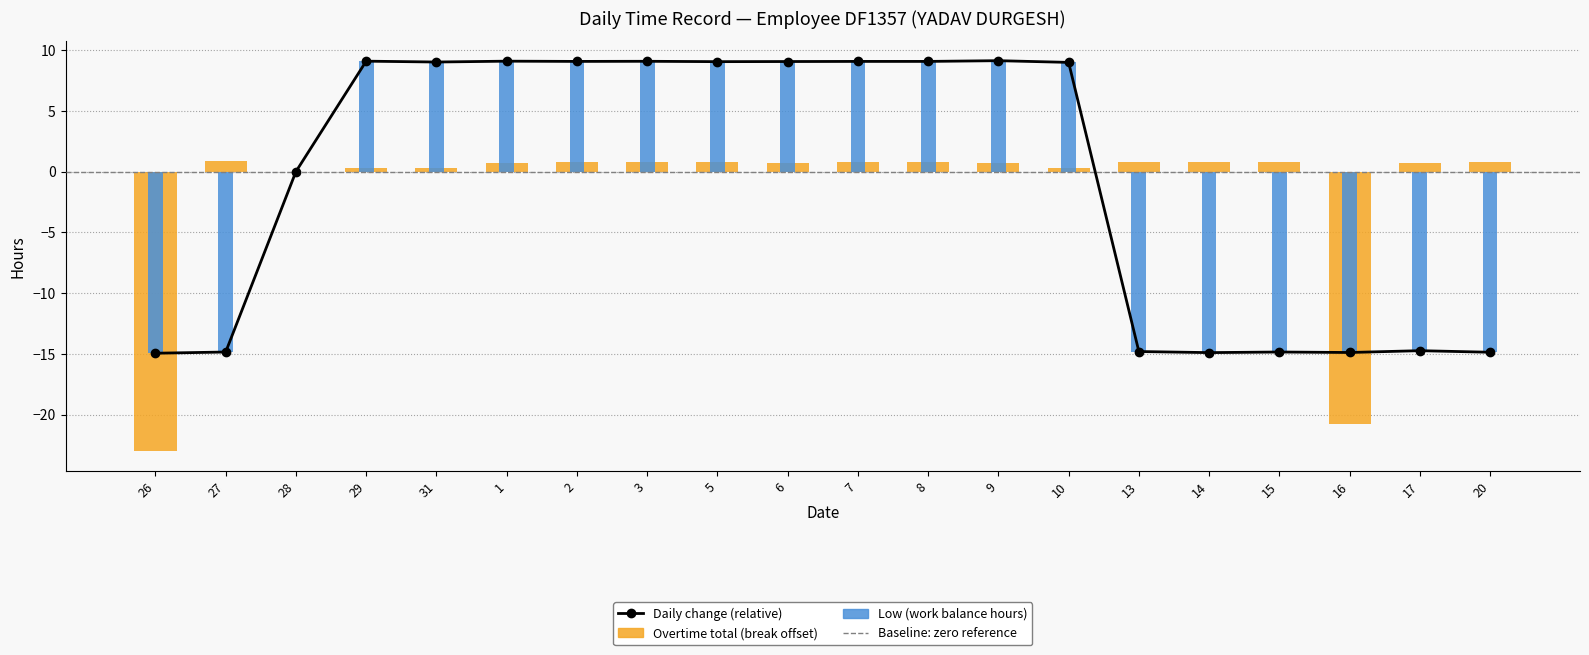

At how many categories does at least one series exceed 8?

11